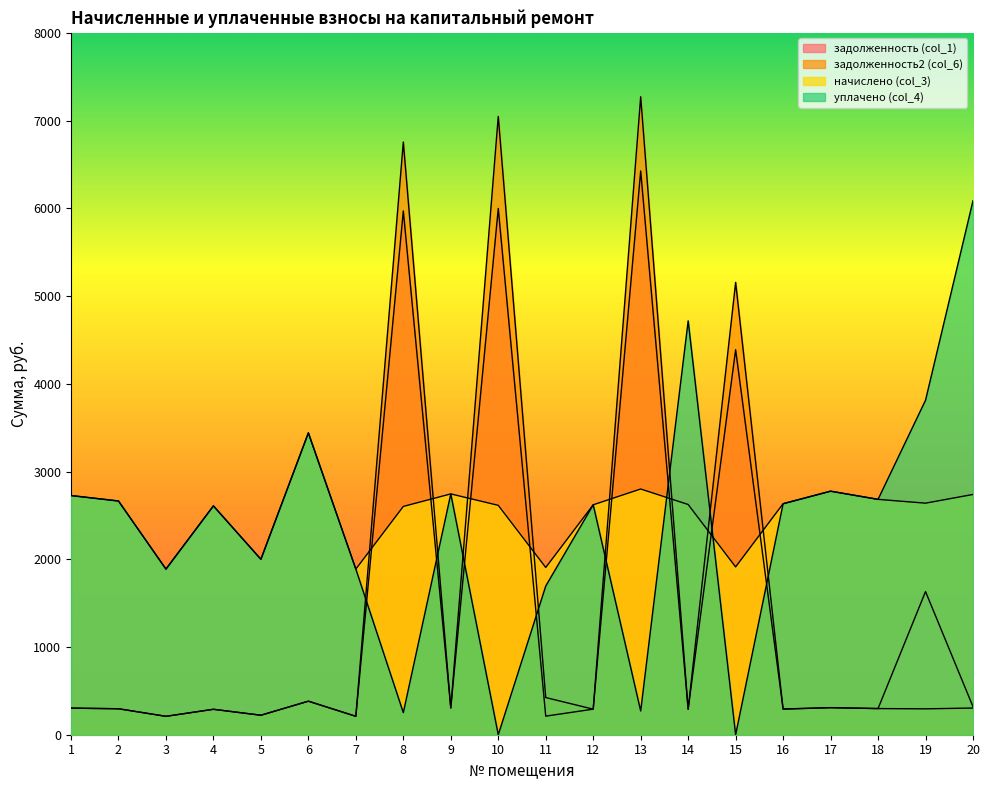

What are all the series names shown in the legend?

задолженность (col_1), задолженность2 (col_6), начислено (col_3), уплачено (col_4)